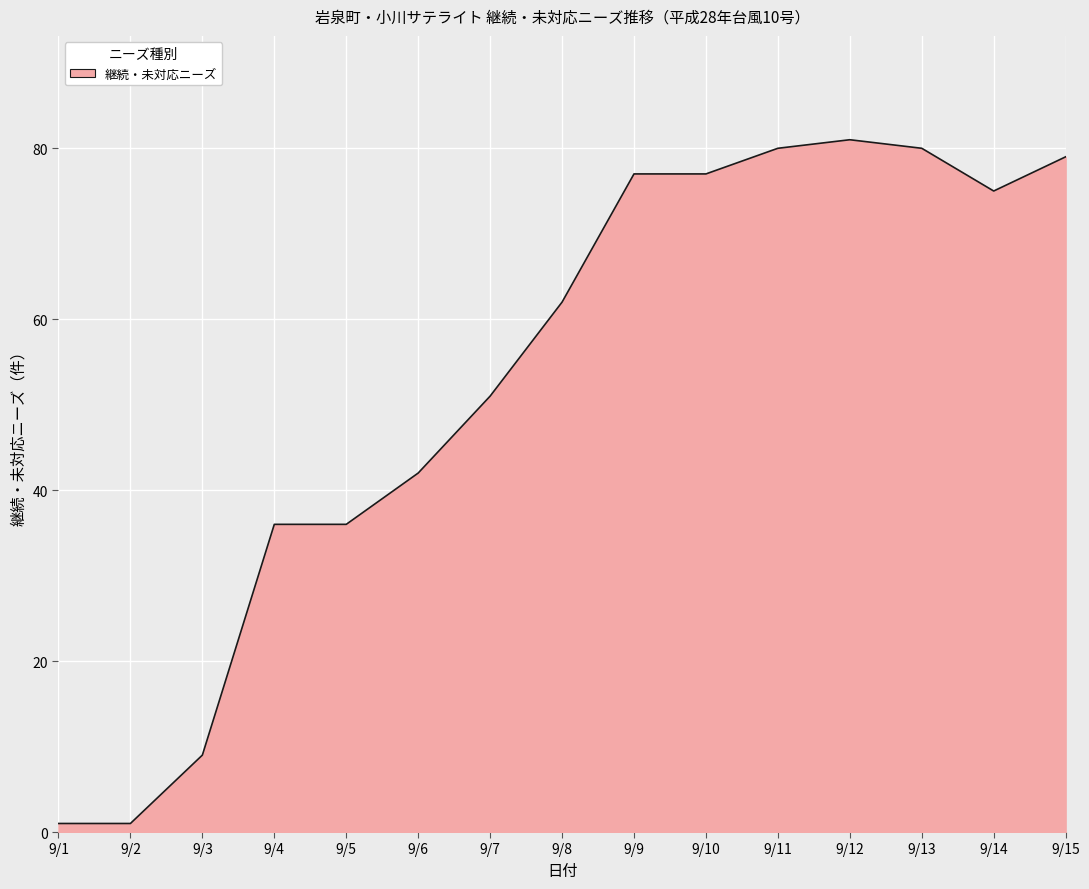

The value at 9/3 is 9. True or false?

True